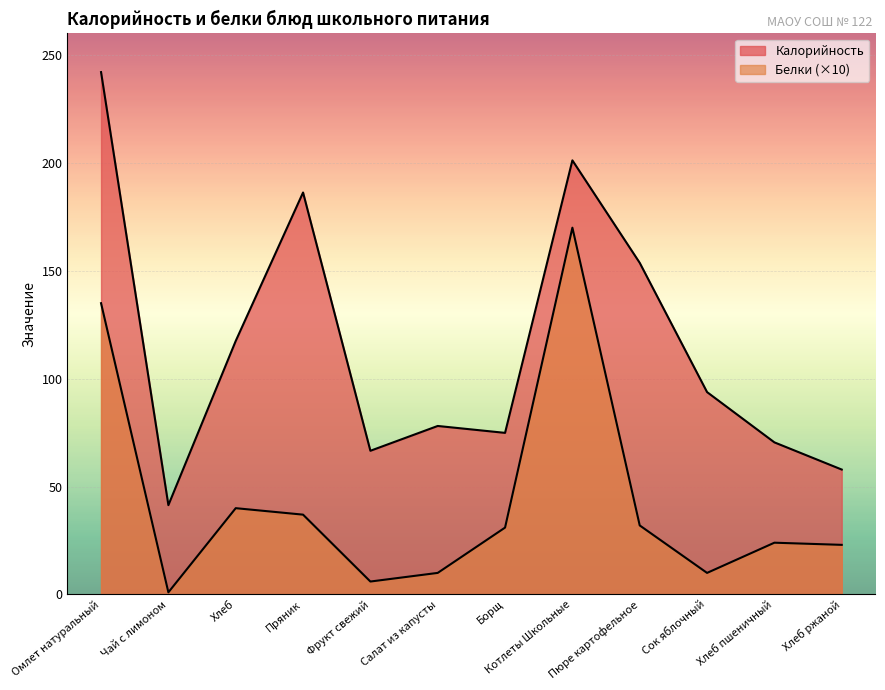

What is the total value across all series at Пряник?

223.3